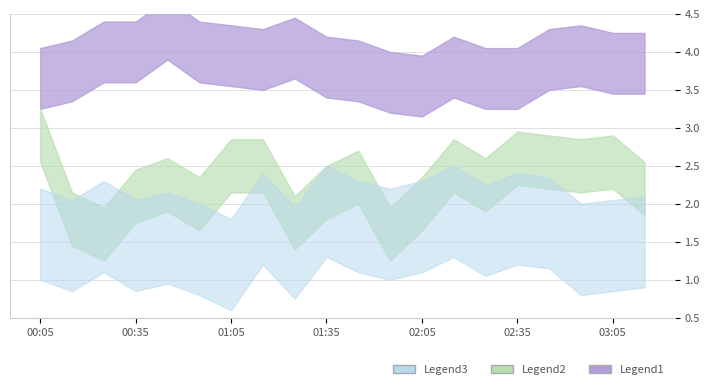

Which label corresponds to the largest value in the chart?

00:45